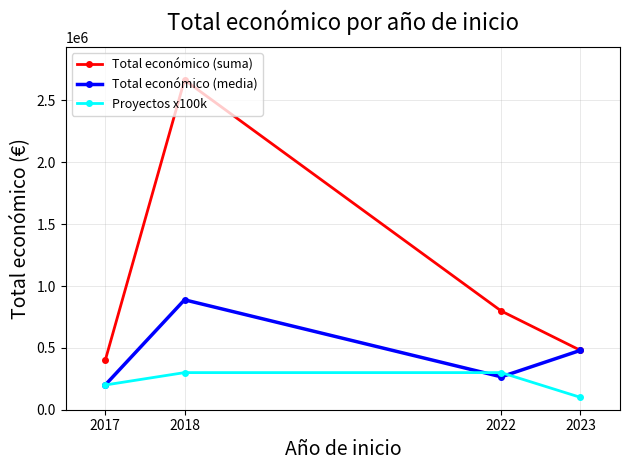

At 2022, list the series in order from smallest to largest.

Total económico (media), Proyectos x100k, Total económico (suma)